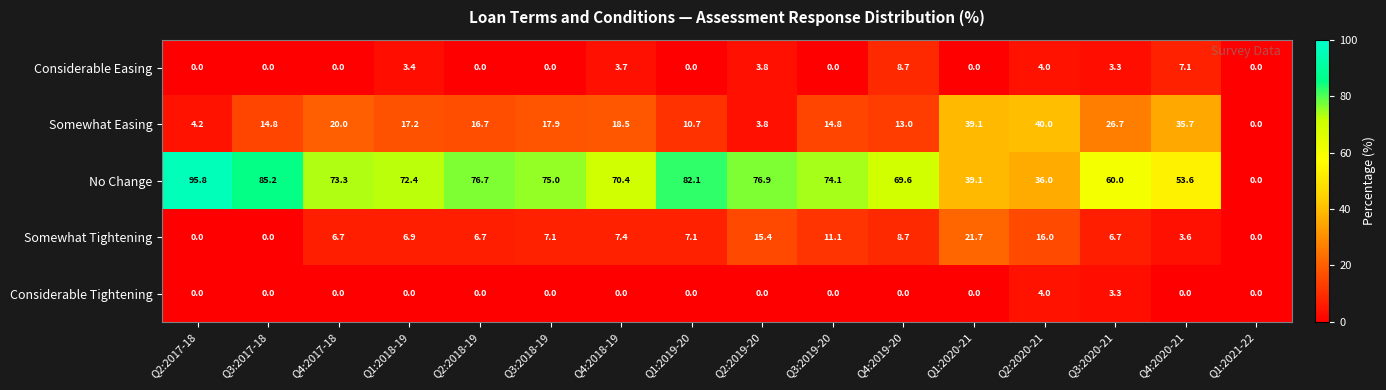

At which category does the chart reach its peak across all series?

Q2:2017-18